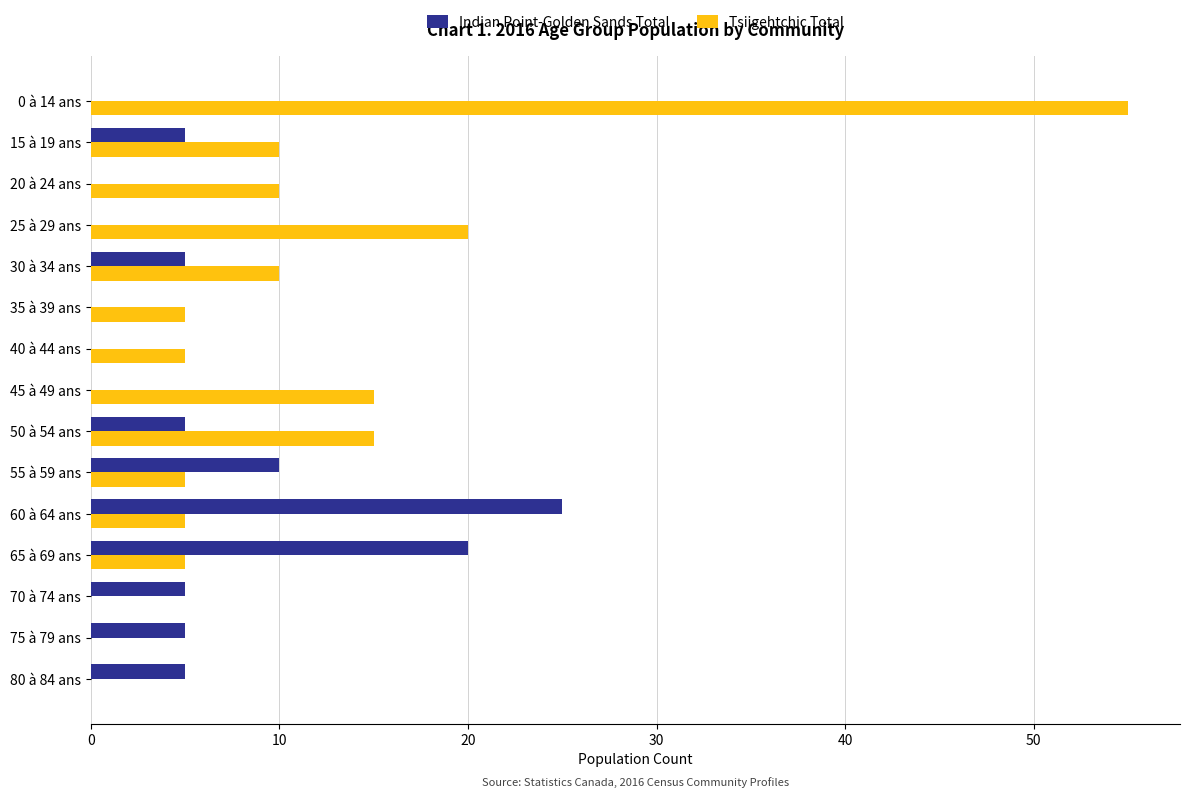

Which series changed the most between 45 à 49 ans and 70 à 74 ans?

Tsiigehtchic Total